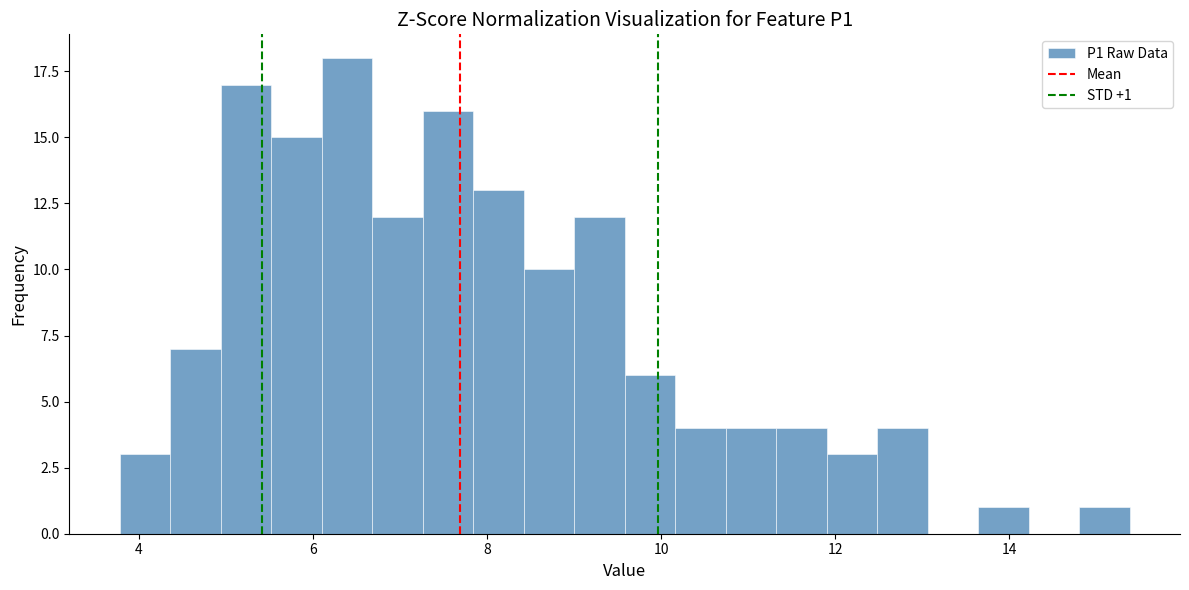

Read against the x-axis, roughly where is the centre of the tallest bar?

6.4